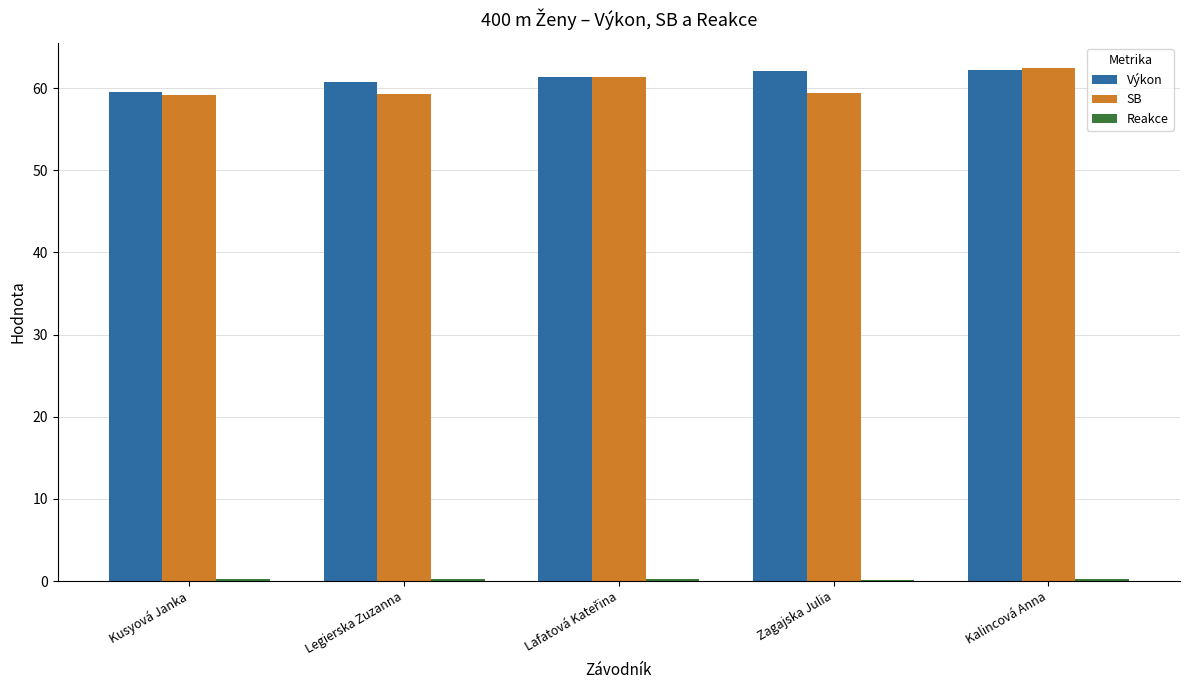

What is the maximum value shown in the chart?

62.4